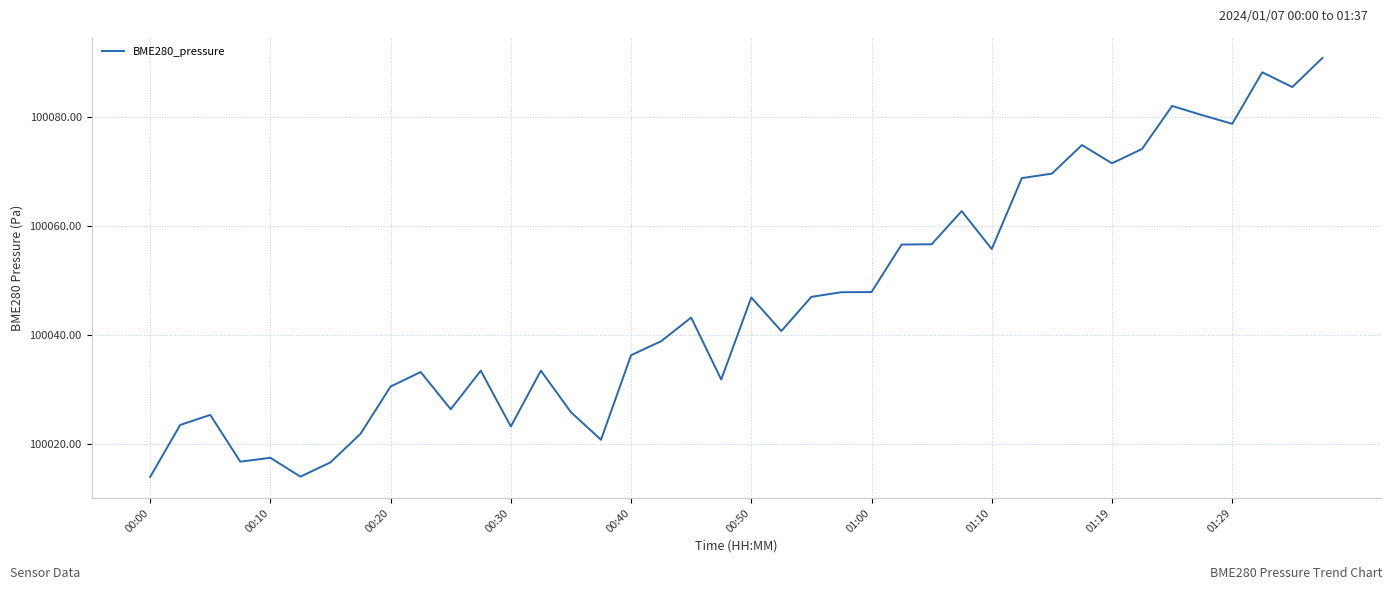

What is the difference between the maximum and minimum values?

77.0